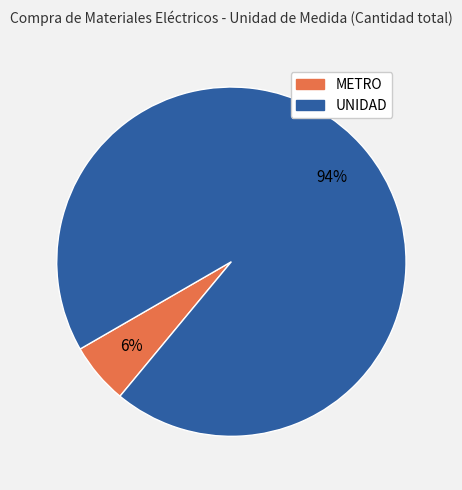

What percentage is the UNIDAD slice, to the nearest percent?

94%